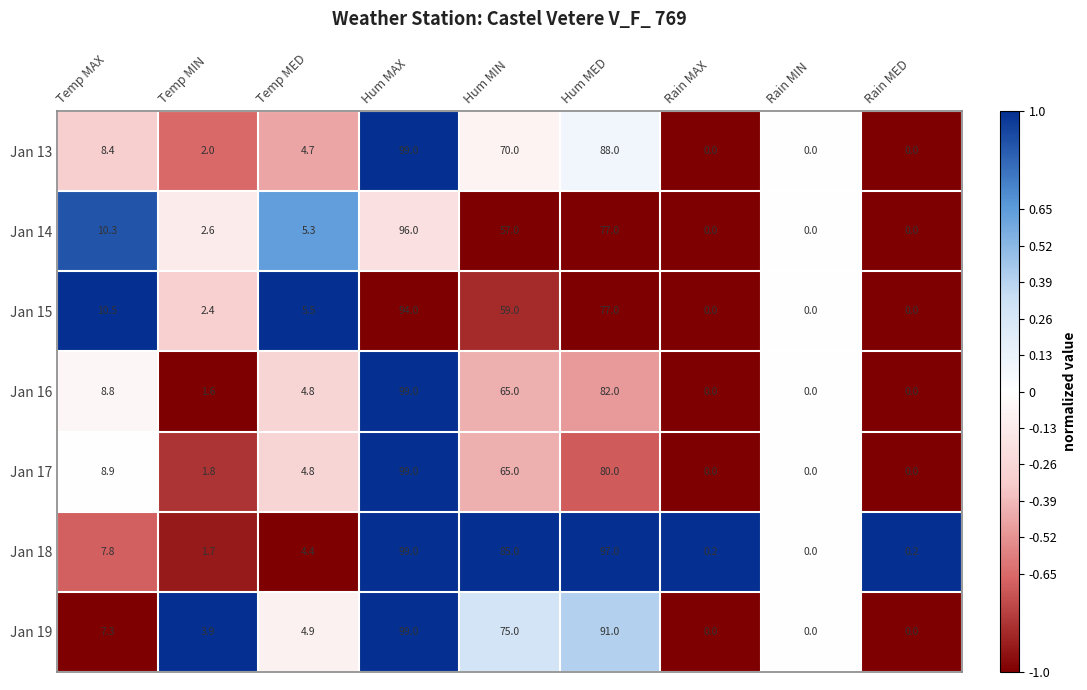

Count the number of categories in the chart.

9